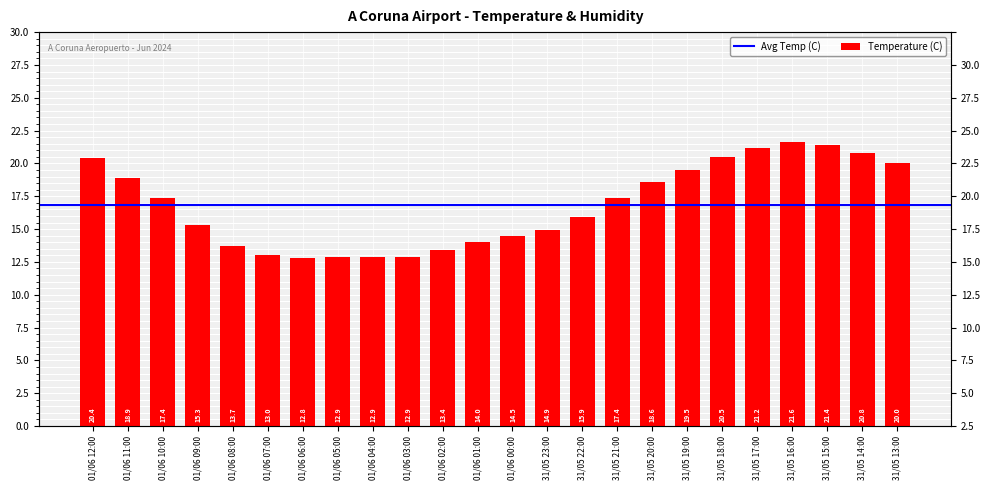

True or false: the data shows 21.6 at 31/05 16:00.

True